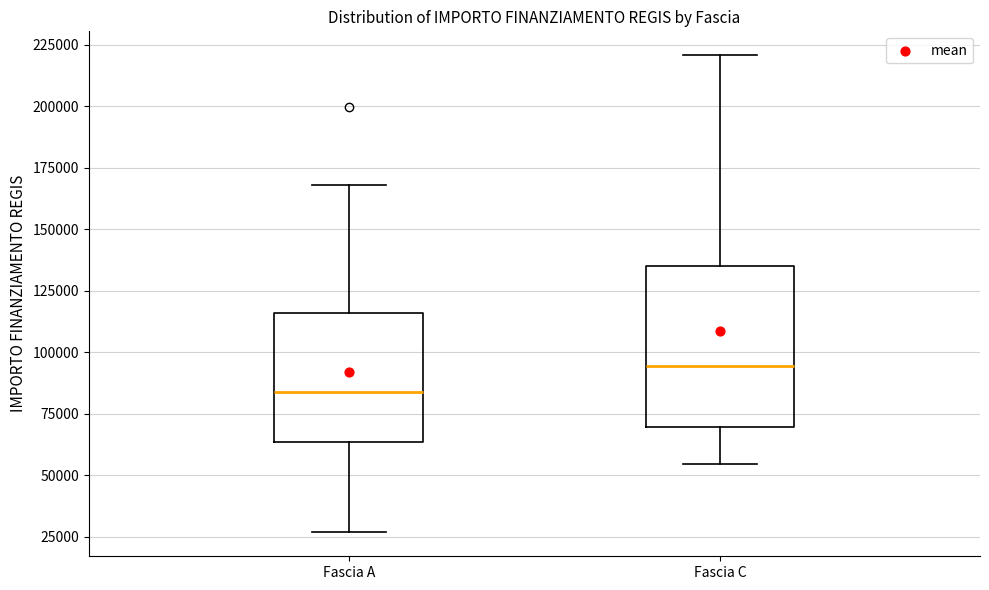

Which box's median line is the highest?

Fascia C